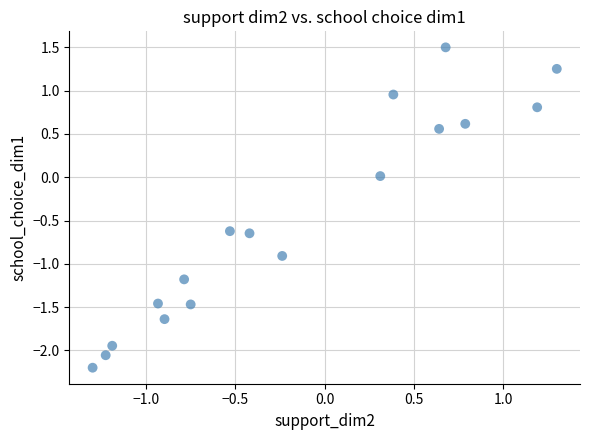

What is the range of Y values (max minus min)?

3.7